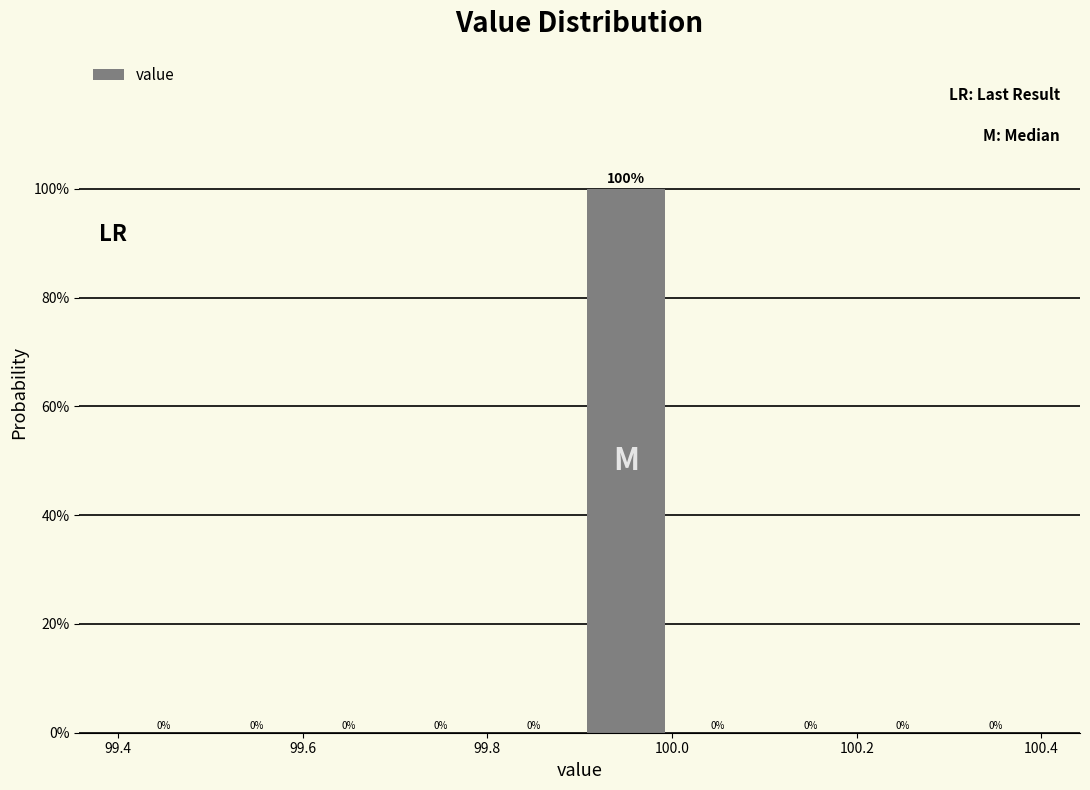

Which range on the x-axis has the tallest bar?

99.9 to 100.0